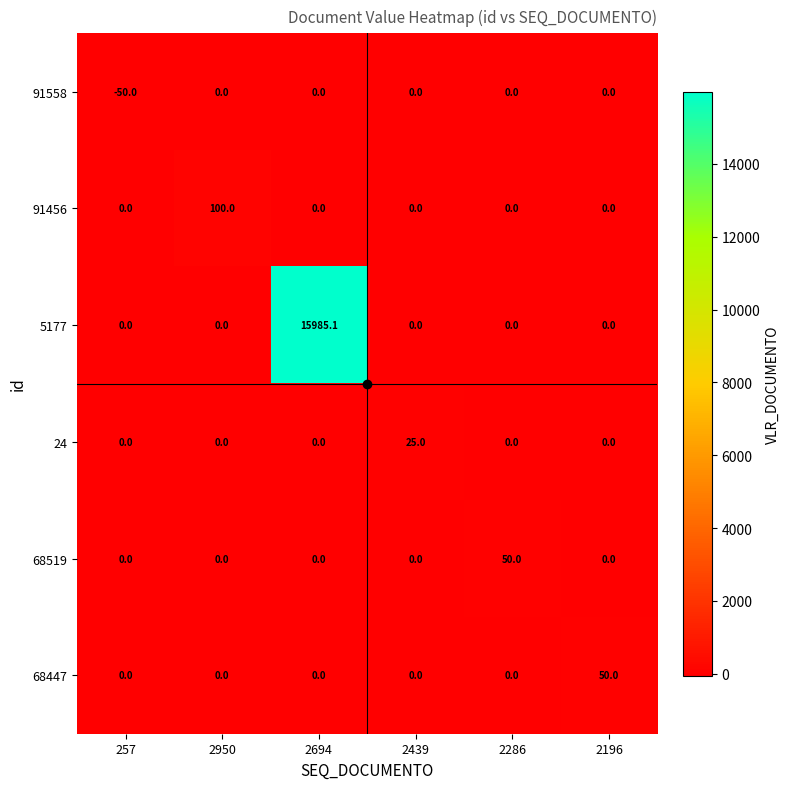

What is the maximum value for 68519?

50.0